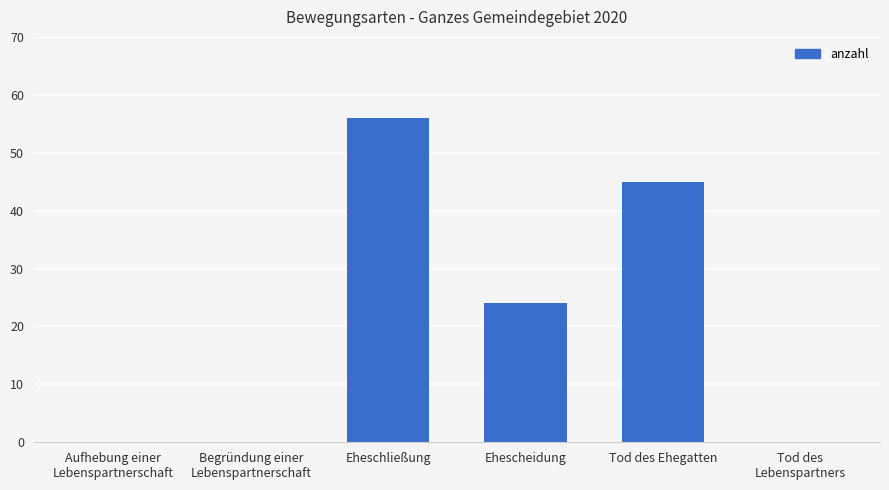

How many values are between 0 and 45?

5